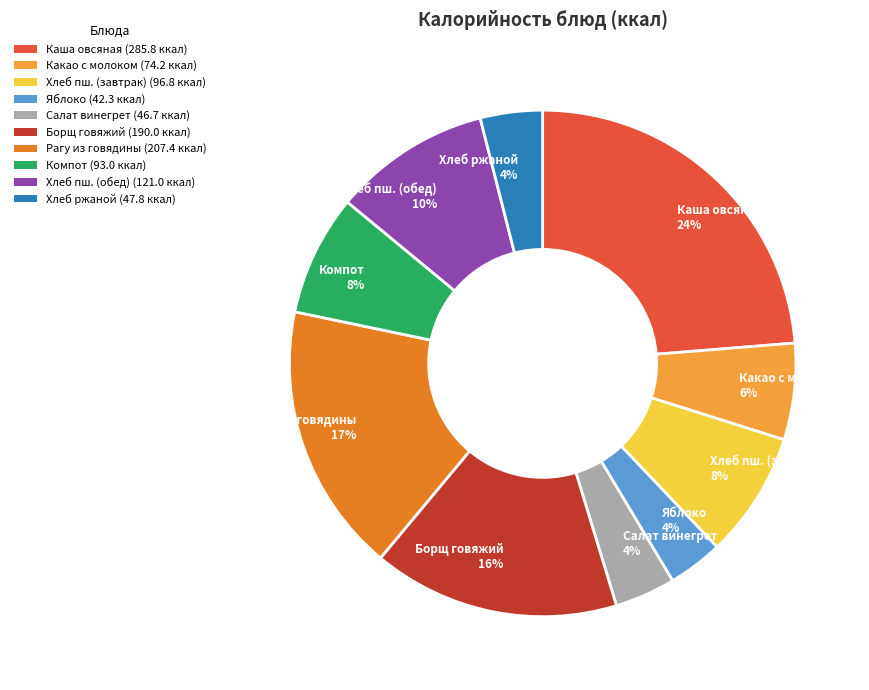

What is the ratio of the value at Какао с молоком 6% to the value at Компот 8%?

0.8